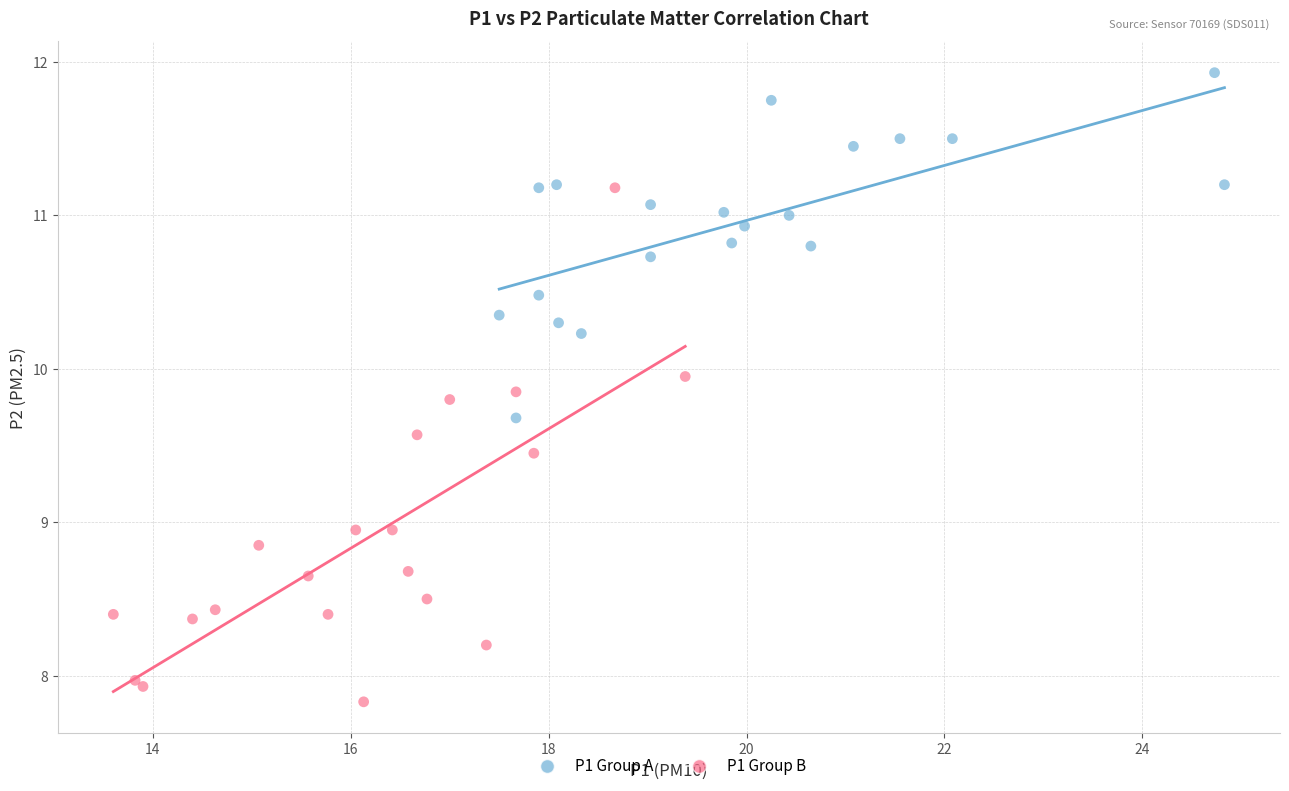

Which series contains the lowest Y value?

P1 Group B